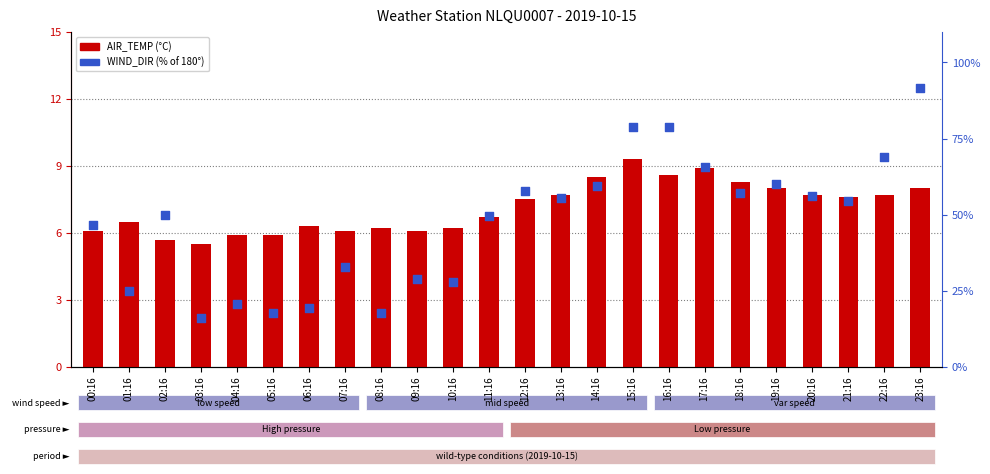

Which series has the widest spread of Y values?

WIND_DIR (%)